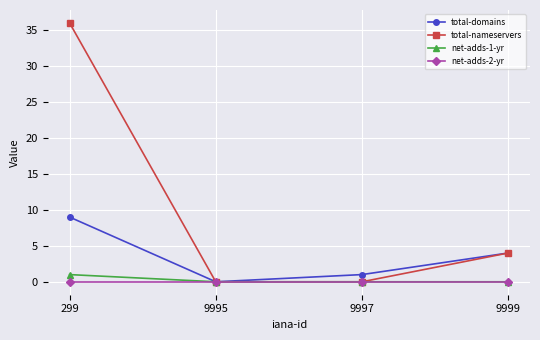

What is the difference between the maximum and minimum values in the total-nameservers series?

36